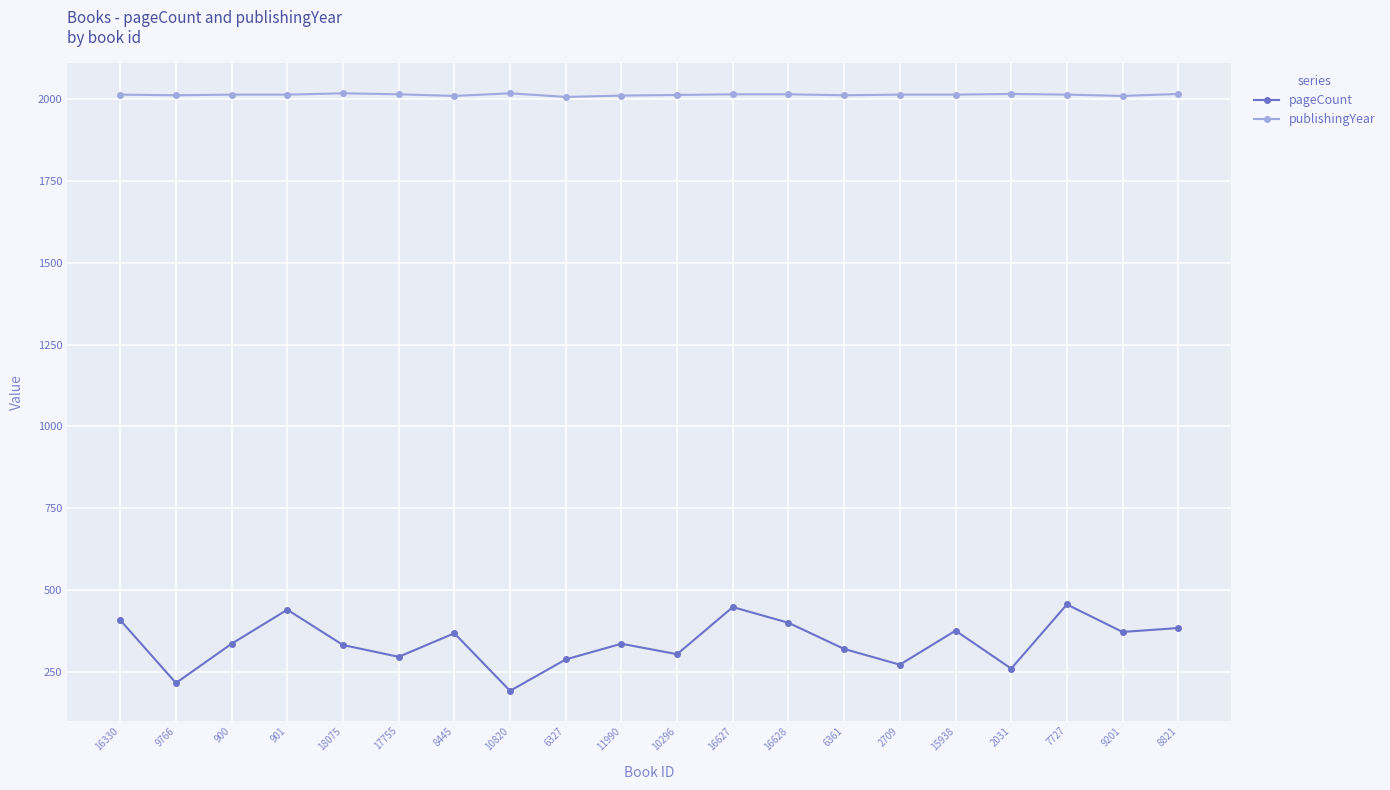

What is the difference between the highest and lowest values at 10296?

1709